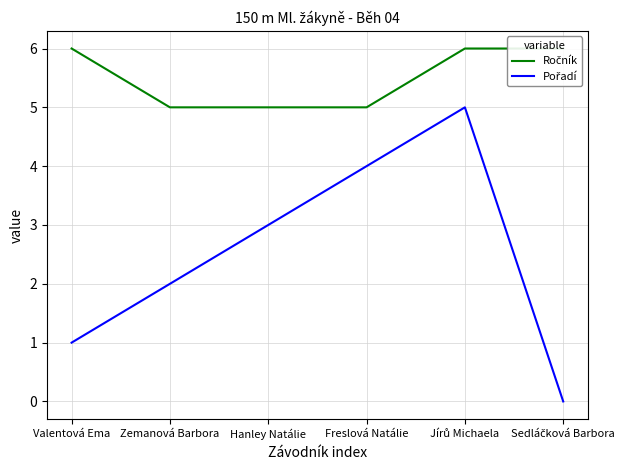

At which label is Ročník closest to 5?

Zemanová Barbora